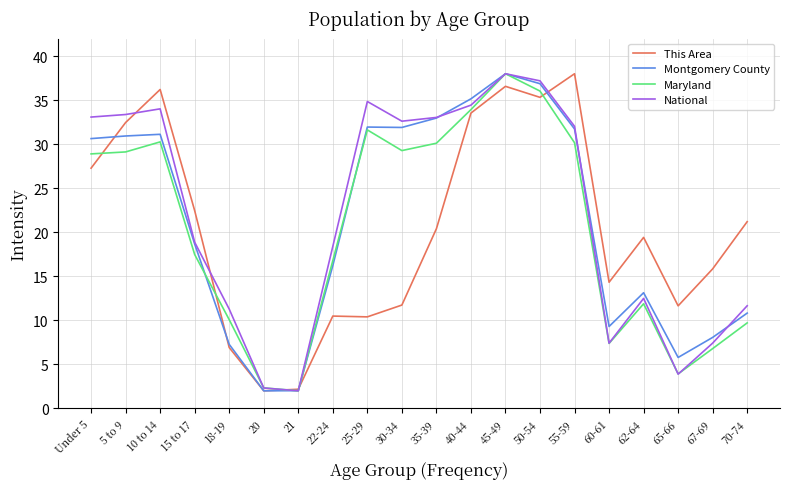

True or false: National has a value of 8.1 at 70-74.

False